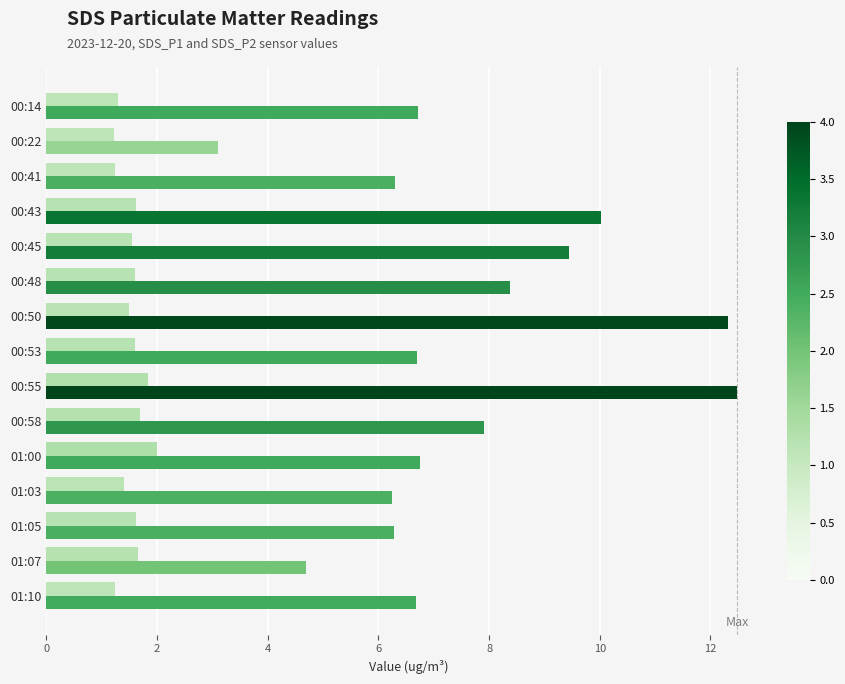

What is the total value across all series at 01:10?

7.9